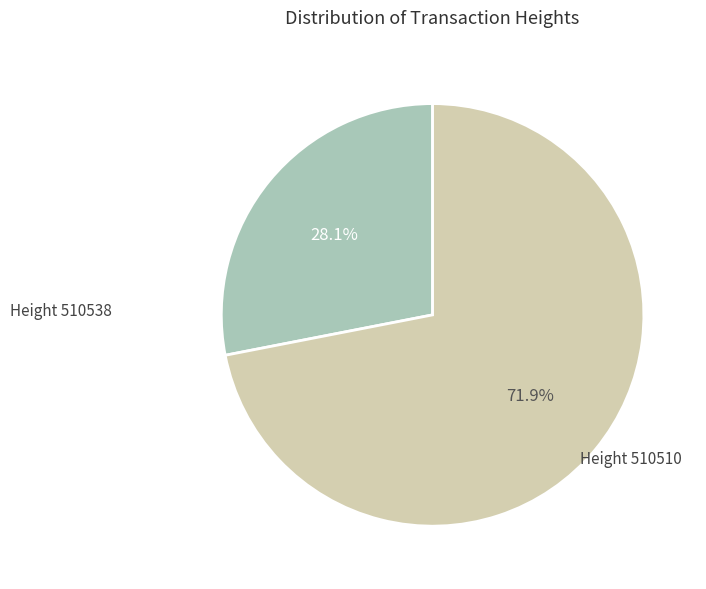

Which category accounts for the majority?

Height 510510